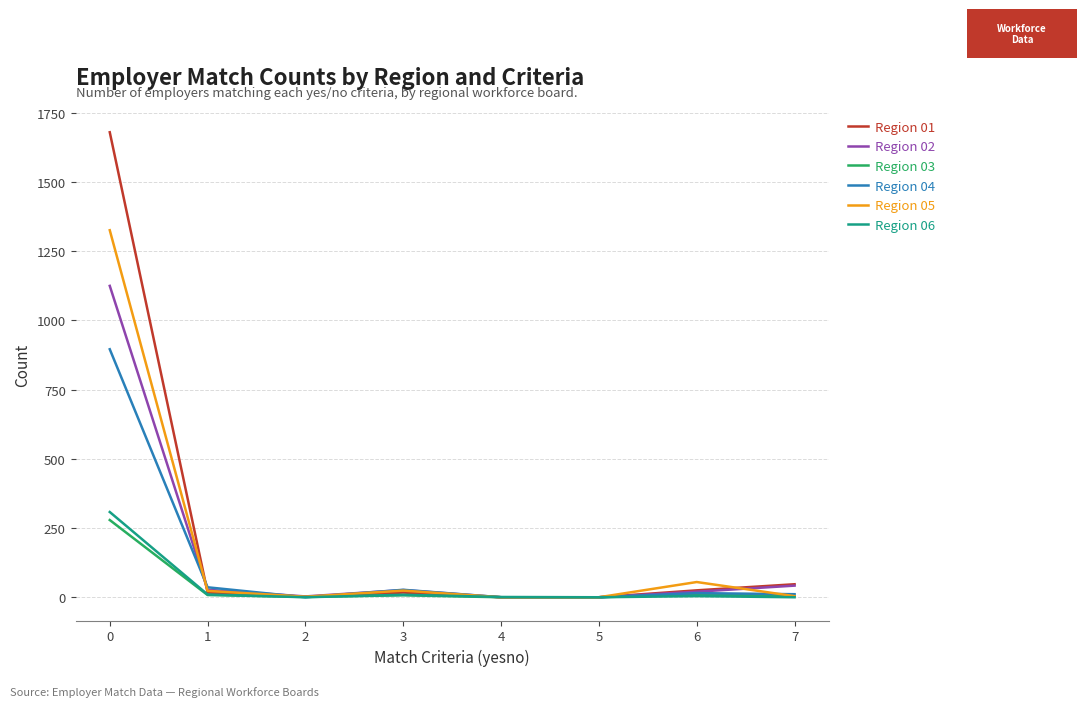

How many distinct data groups are displayed?

6